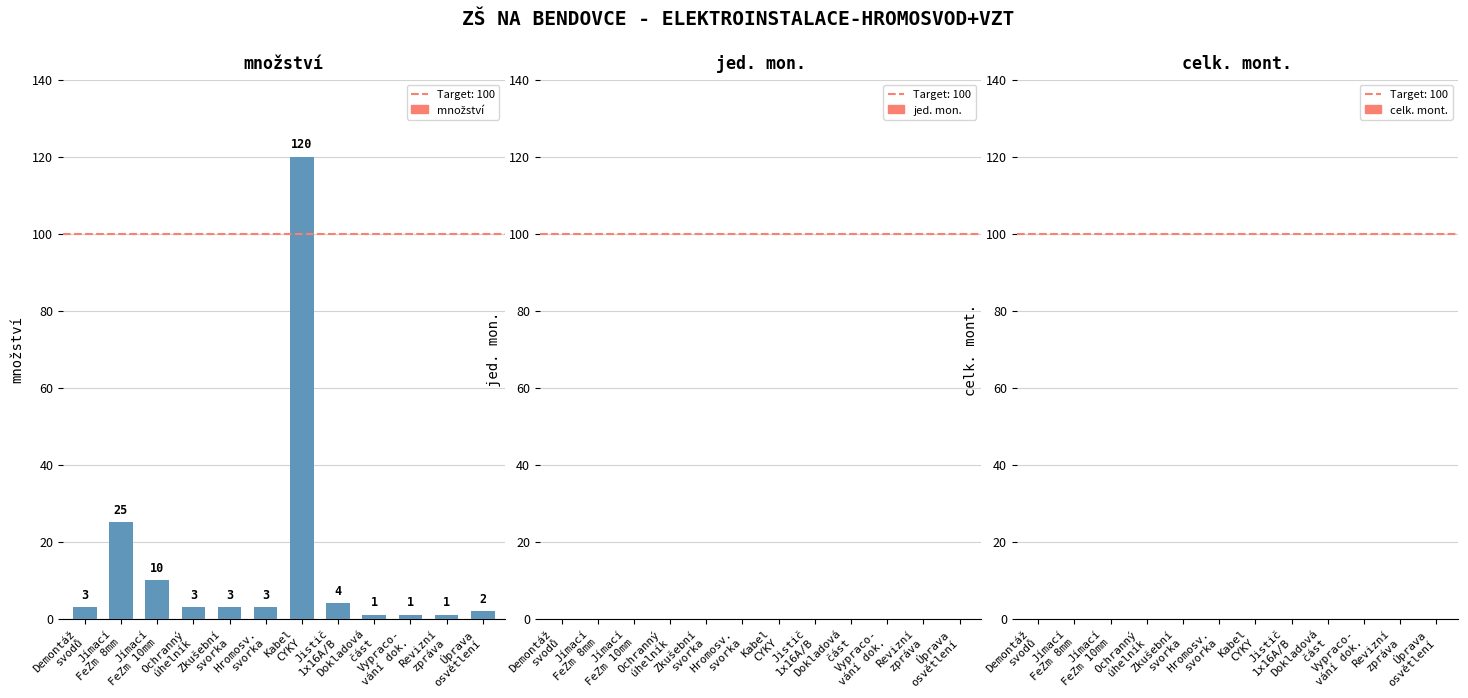

What is the value of the 3rd bar from the left?

10